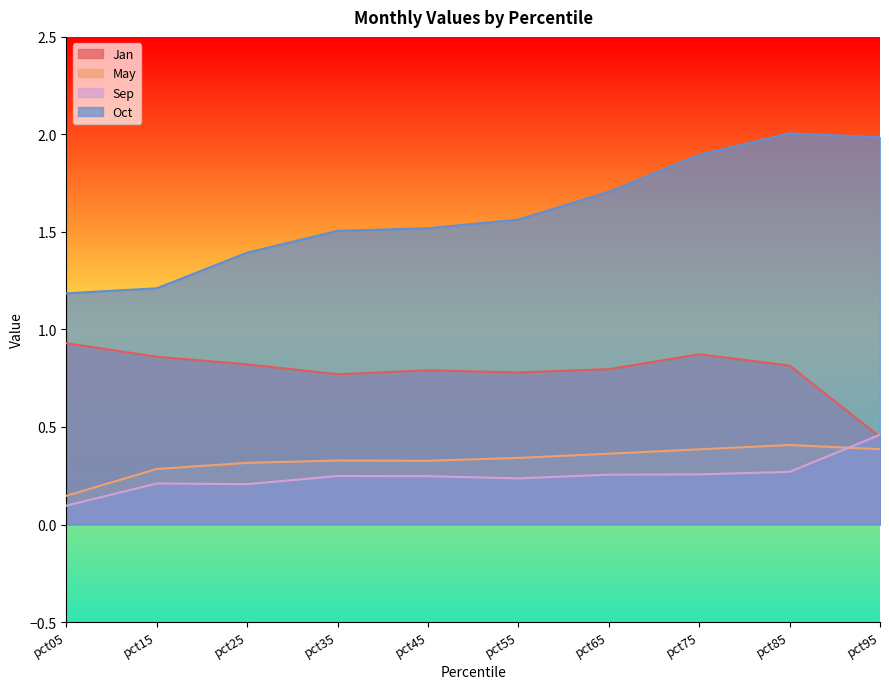

What is the difference between the maximum and second lowest values in the Sep series?

0.3